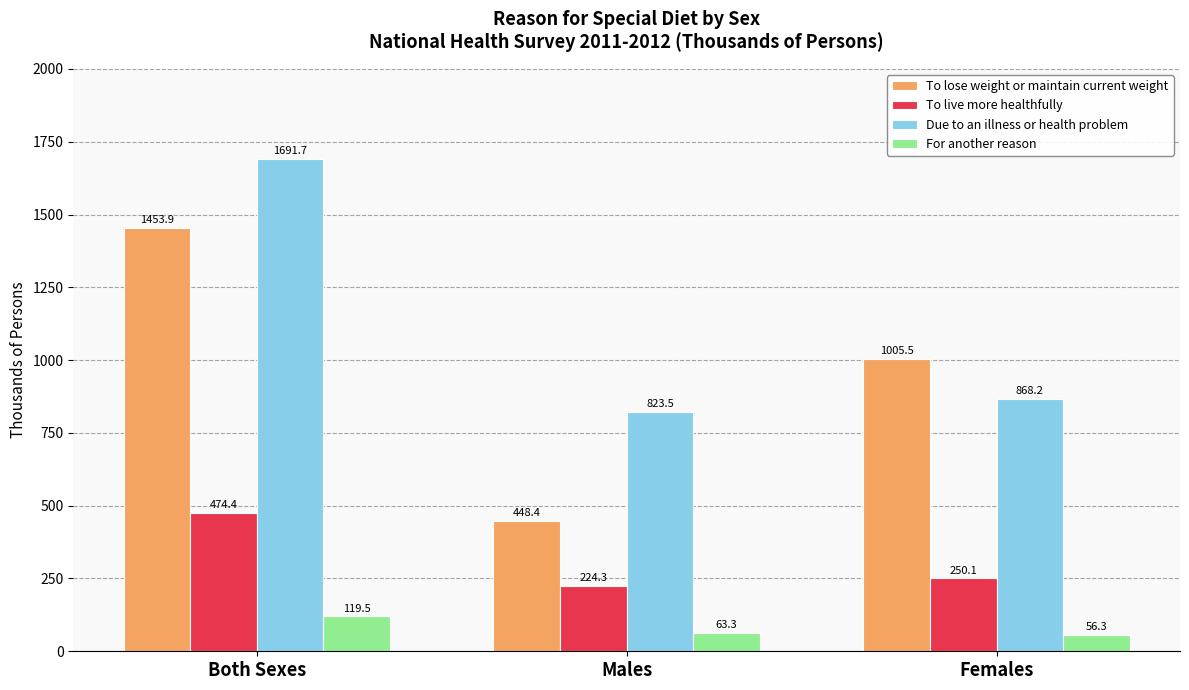

What is the spread (max minus min) of values at Females?

949.2